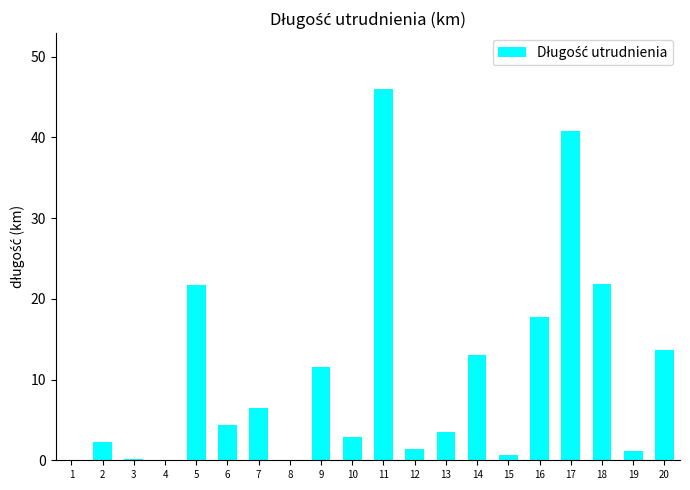

The chart shows a value of 6.5 at 7. True or false?

True